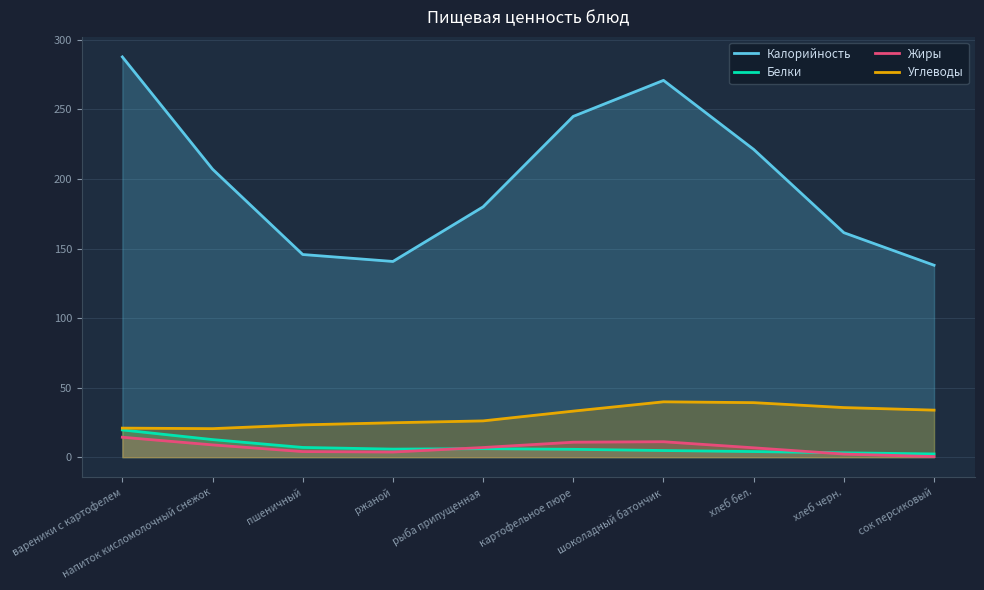

Is the value of Углеводы at напиток кисломолочный снежок greater than the value of Калорийность at картофельное пюре?

No